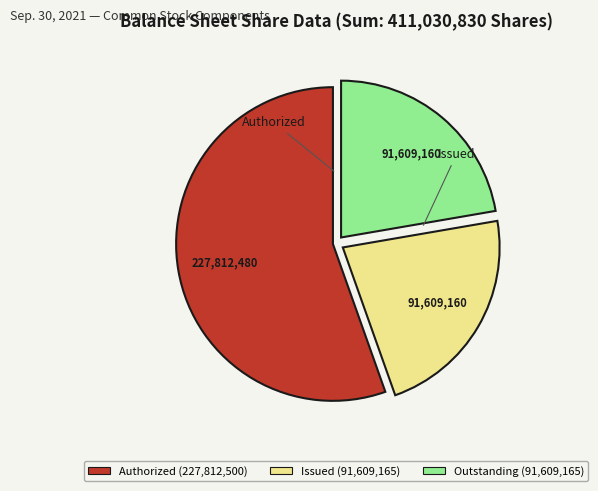

Does Authorized (227,812,500) account for over 50% of the chart?

Yes